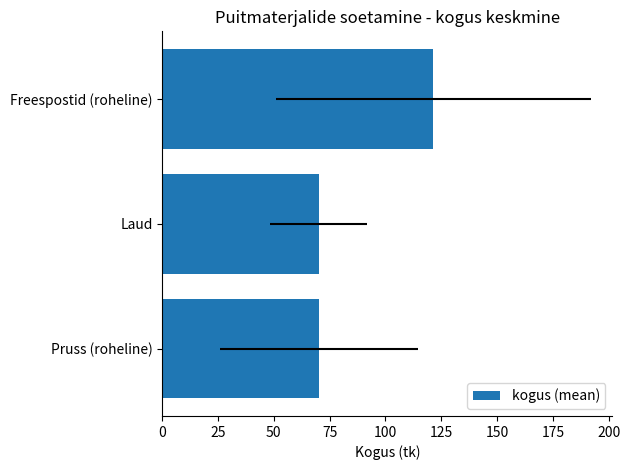

What is the smallest value displayed?

70.0